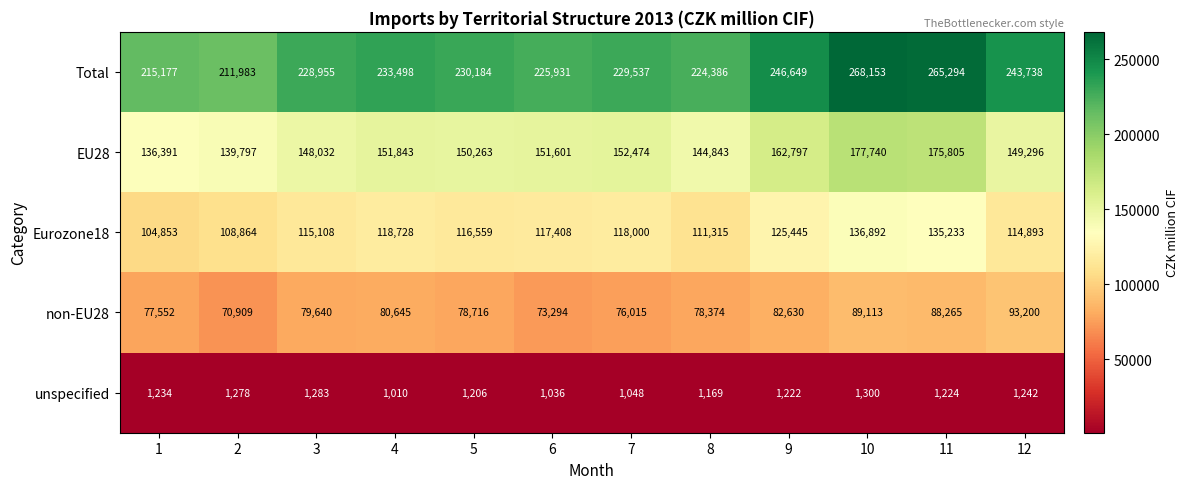

Which series changed the most between 5 and 9?

Total